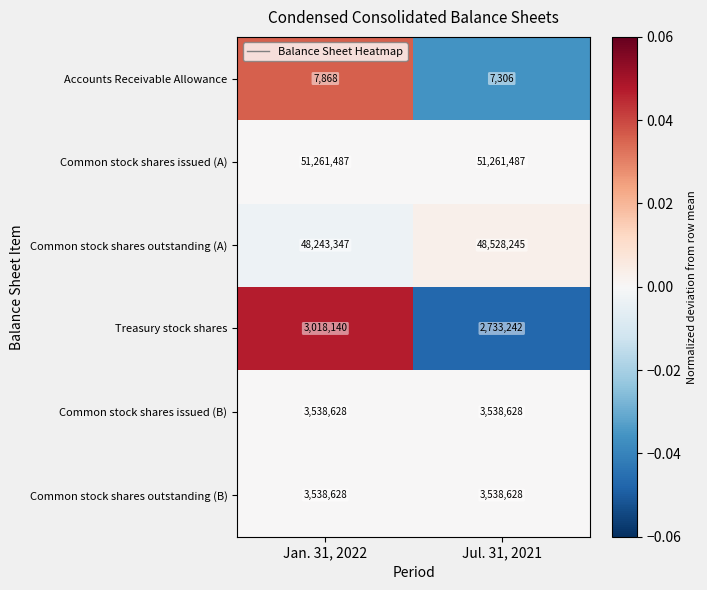

What is the difference between the Treasury stock shares values at Jul. 31, 2021 and Jan. 31, 2022?

284898